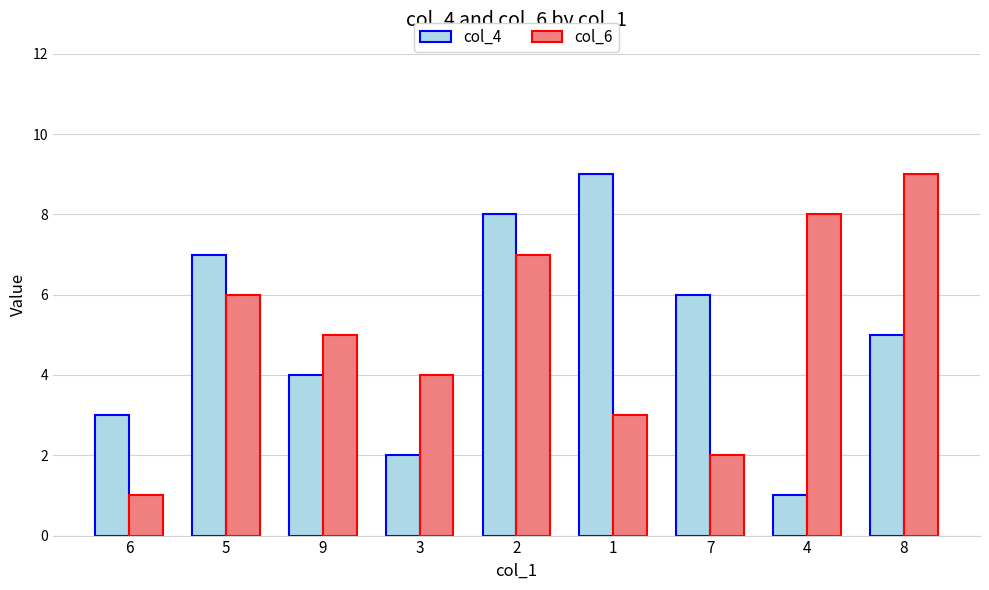

Reading left to right, list all the values displayed in this chart.

col_4: 3	7	4	2	8	9	6	1	5
col_6: 1	6	5	4	7	3	2	8	9